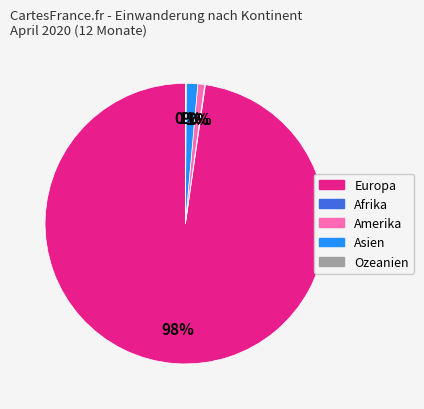

True or false: Asien accounts for 11% of the total.

False